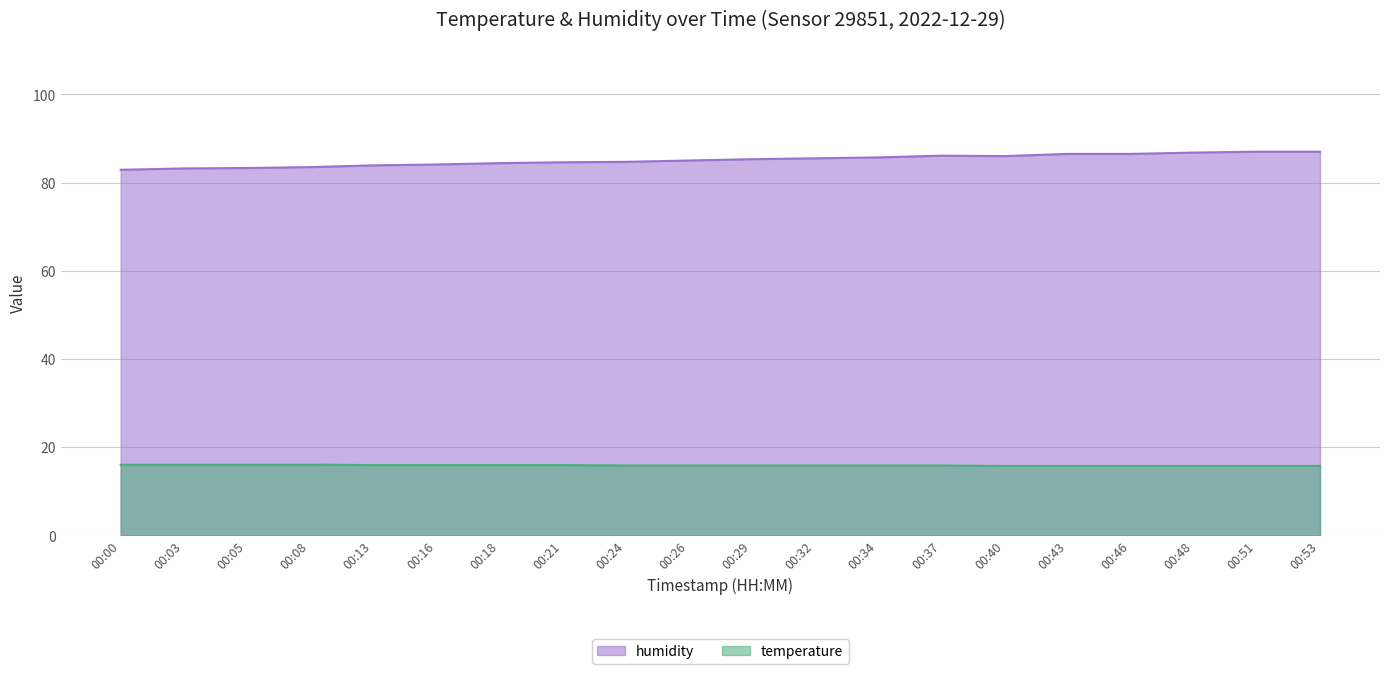

What is the difference between the maximum and minimum values in the humidity series?

4.1